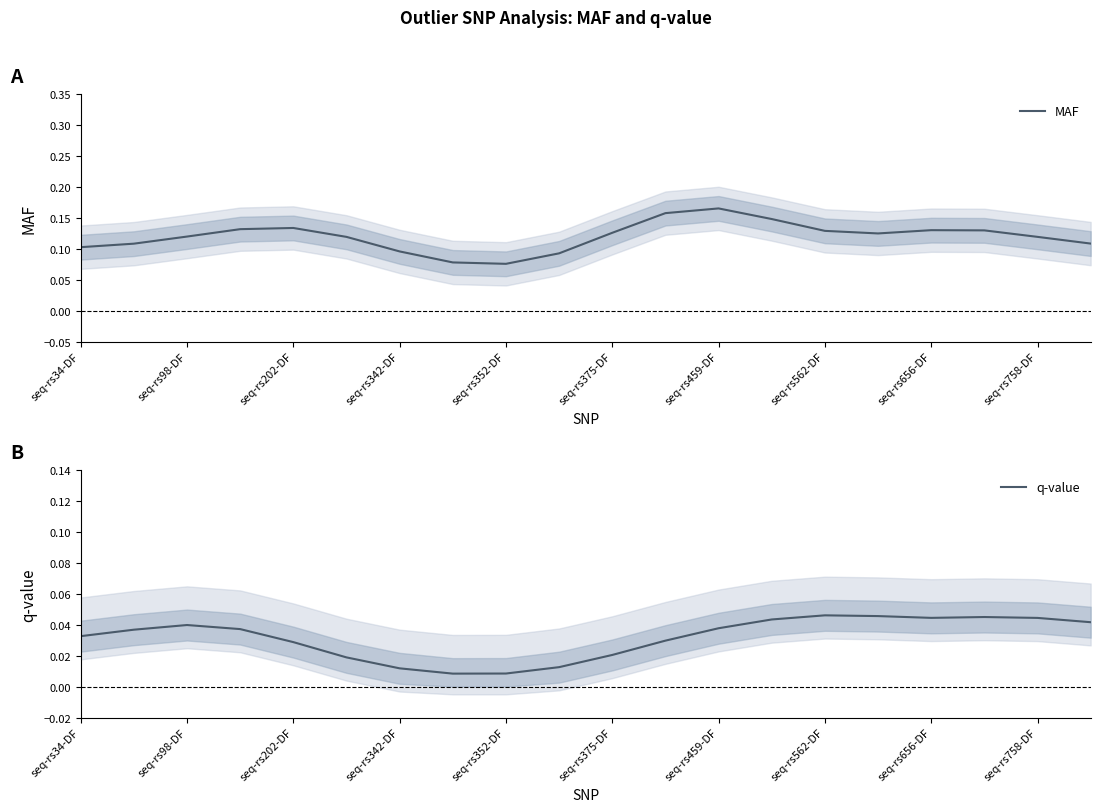

Read the MAF value at 17.

0.1